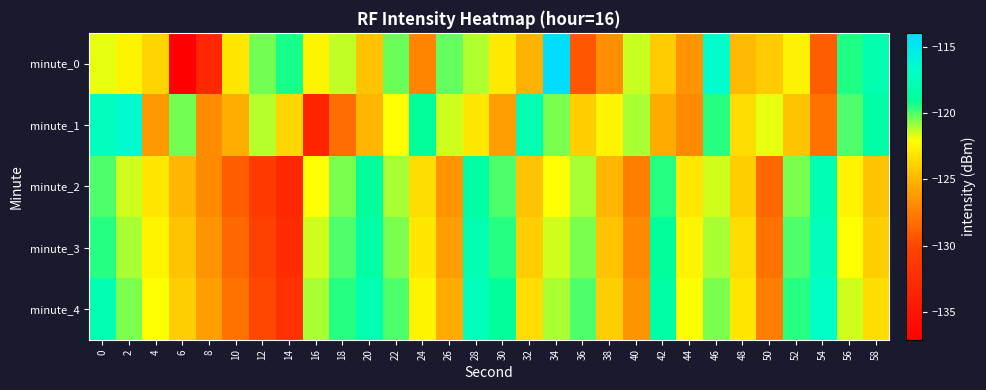

Reading left to right, what are all the values shown in this chart?

minute_0: 0=-121.7	2=-122.5	4=-123.7	6=-137.1	8=-133.1	10=-123.1	12=-120.4	14=-119.3	16=-122.5	18=-121.4	20=-124.4	22=-120.3	24=-127.2	26=-120.3	28=-121.1	30=-122.9	32=-125.2	34=-113.9	36=-129.2	38=-126.8	40=-121.4	42=-124.2	44=-126.6	46=-116.7	48=-124.8	50=-124.2	52=-122.6	54=-129.1	56=-119.4	58=-118.0
minute_1: 0=-117.3	2=-116.4	4=-126.3	6=-120.4	8=-126.9	10=-125.4	12=-121.2	14=-123.7	16=-133.4	18=-128.2	20=-125.0	22=-122.0	24=-119.0	26=-121.5	28=-123.0	30=-126.0	32=-118.0	34=-120.5	36=-124.0	38=-122.5	40=-121.0	42=-125.5	44=-127.0	46=-119.5	48=-123.5	50=-121.8	52=-124.5	54=-128.0	56=-120.0	58=-118.5
minute_2: 0=-120.0	2=-121.5	4=-123.0	6=-125.0	8=-127.0	10=-129.0	12=-131.0	14=-133.0	16=-122.0	18=-120.5	20=-119.0	22=-121.0	24=-123.5	26=-126.5	28=-118.5	30=-120.0	32=-124.5	34=-122.0	36=-121.0	38=-125.0	40=-127.5	42=-119.5	44=-123.0	46=-121.5	48=-124.0	50=-128.5	52=-120.5	54=-118.0	56=-122.5	58=-124.5
minute_3: 0=-119.5	2=-121.0	4=-122.5	6=-124.5	8=-126.5	10=-128.5	12=-130.5	14=-132.5	16=-121.5	18=-120.0	20=-118.5	22=-120.5	24=-123.0	26=-126.0	28=-118.0	30=-119.5	32=-124.0	34=-121.5	36=-120.5	38=-124.5	40=-127.0	42=-119.0	44=-122.5	46=-121.0	48=-123.5	50=-128.0	52=-120.0	54=-117.5	56=-122.0	58=-124.0
minute_4: 0=-118.0	2=-120.5	4=-122.0	6=-124.0	8=-126.0	10=-128.0	12=-130.0	14=-132.0	16=-121.0	18=-119.5	20=-118.0	22=-120.0	24=-122.5	26=-125.5	28=-117.5	30=-119.0	32=-123.5	34=-121.0	36=-120.0	38=-124.0	40=-126.5	42=-118.5	44=-122.0	46=-120.5	48=-123.0	50=-127.5	52=-119.5	54=-117.0	56=-121.5	58=-123.5